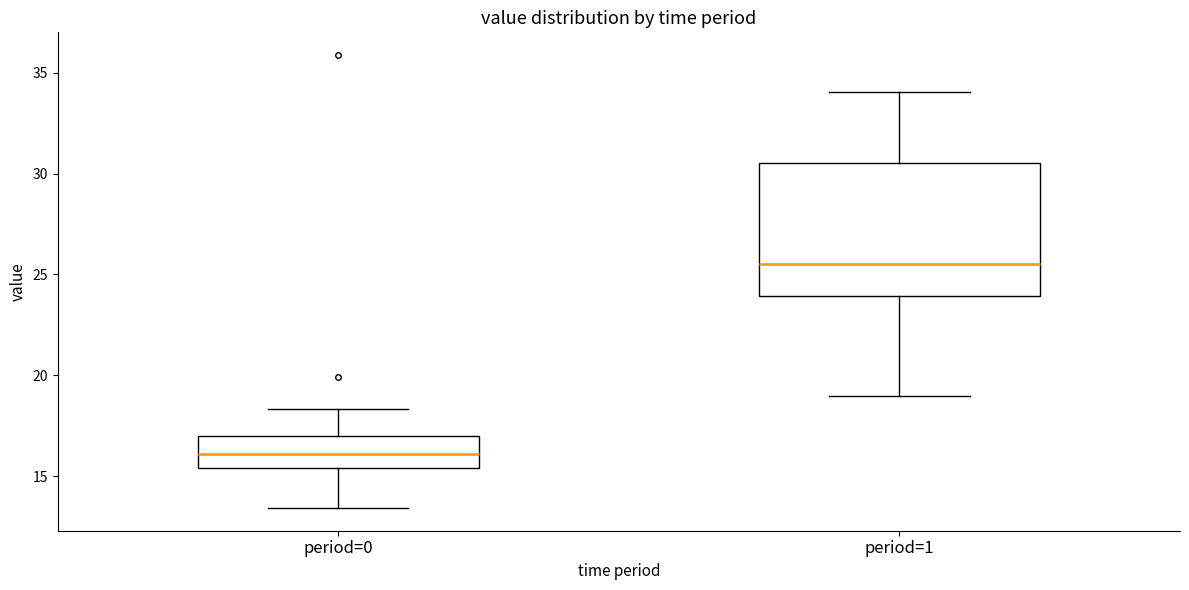

Which box is the tallest, from its lower edge to its upper edge?

period=1